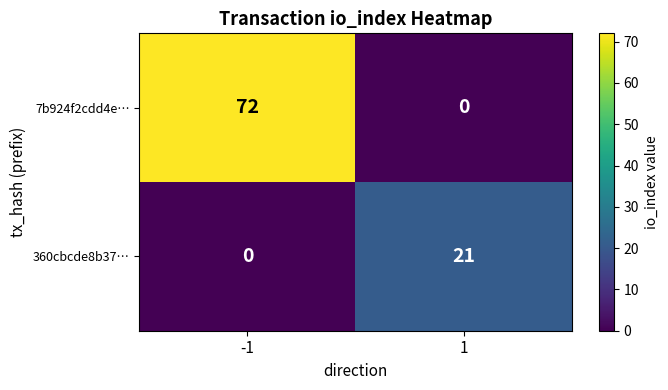

Which series has the largest total across all categories?

7b924f2cdd4e…